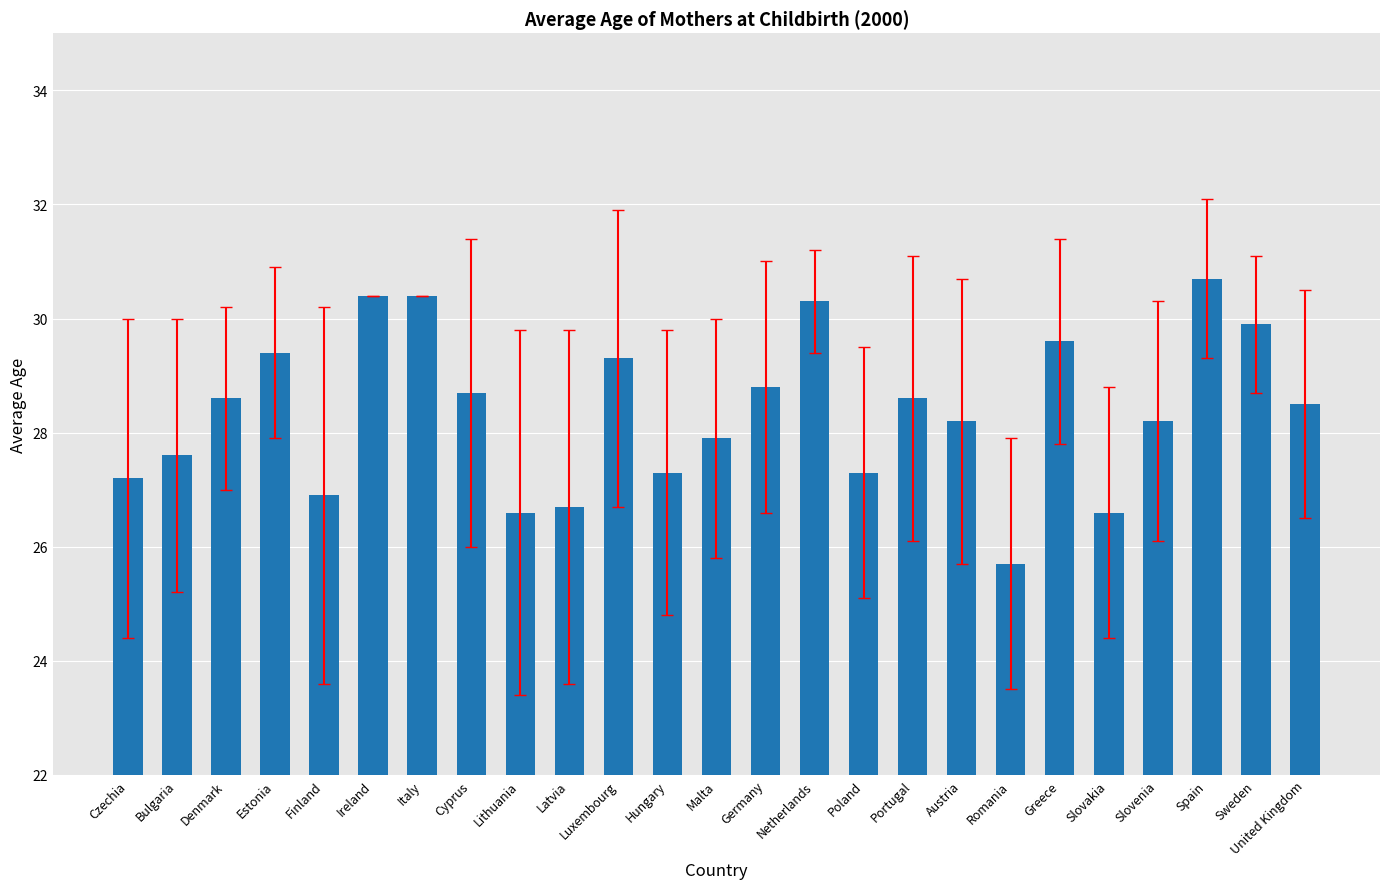

What is the label of the 8th bar from the left?

Cyprus